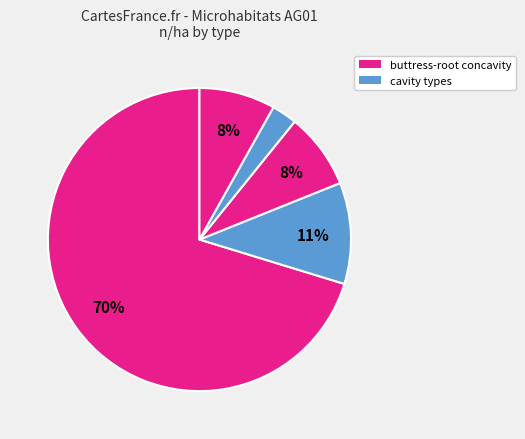

Count the number of slices in the pie.

5